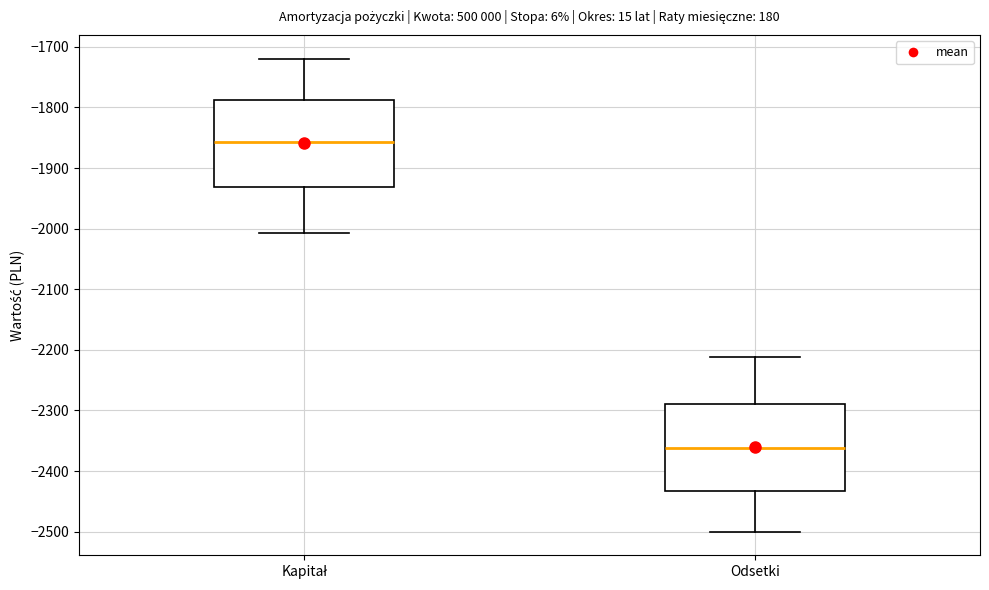

Reading left to right, read every box against the y-axis: the position of its median line, the range the box covers, and the ends of its whiskers. The values are not printed on the chart, so give them approximately, as read against the axis.

Kapitał: median -1860, box -1930 to -1790, whiskers -2010 to -1720
Odsetki: median -2360, box -2430 to -2290, whiskers -2500 to -2210